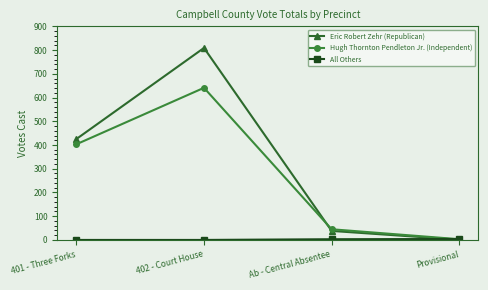

How many interior local peaks does the Hugh Thornton Pendleton Jr. (Independent) series have?

1